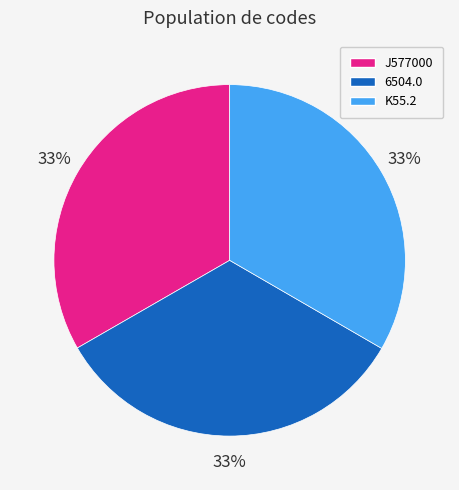

Is there a majority slice in this chart?

No